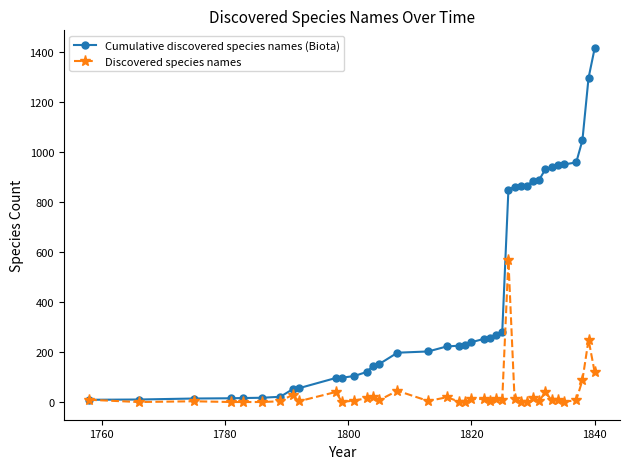

What is the difference between the second highest and second lowest values in the Discovered species names series?

249